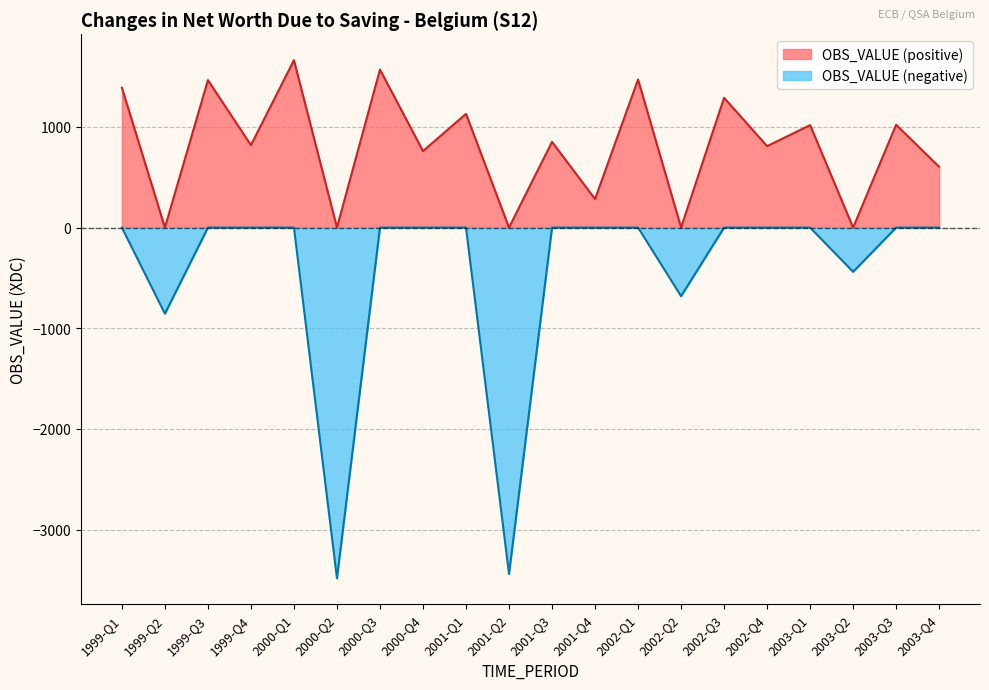

How many lines are shown in the chart?

2